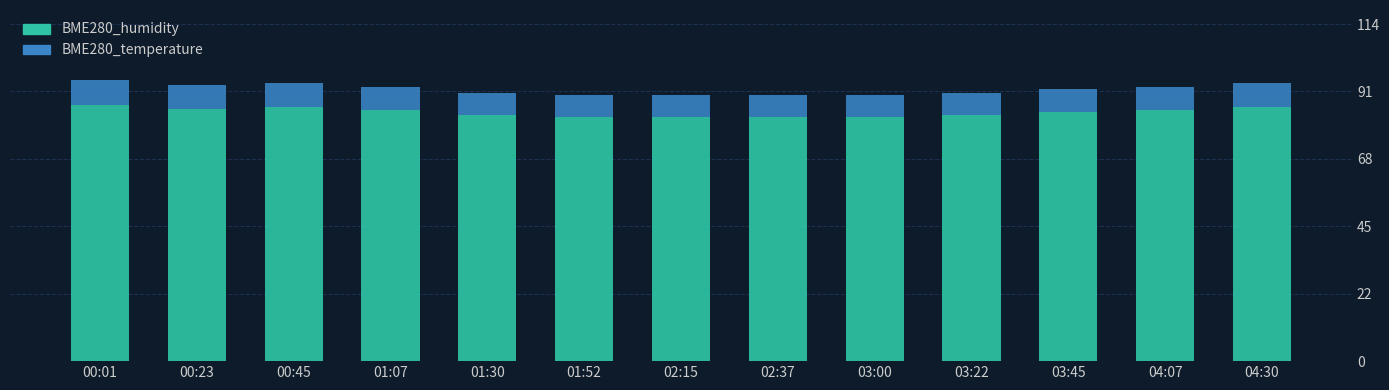

What is the average value of the BME280_humidity series?

84.5